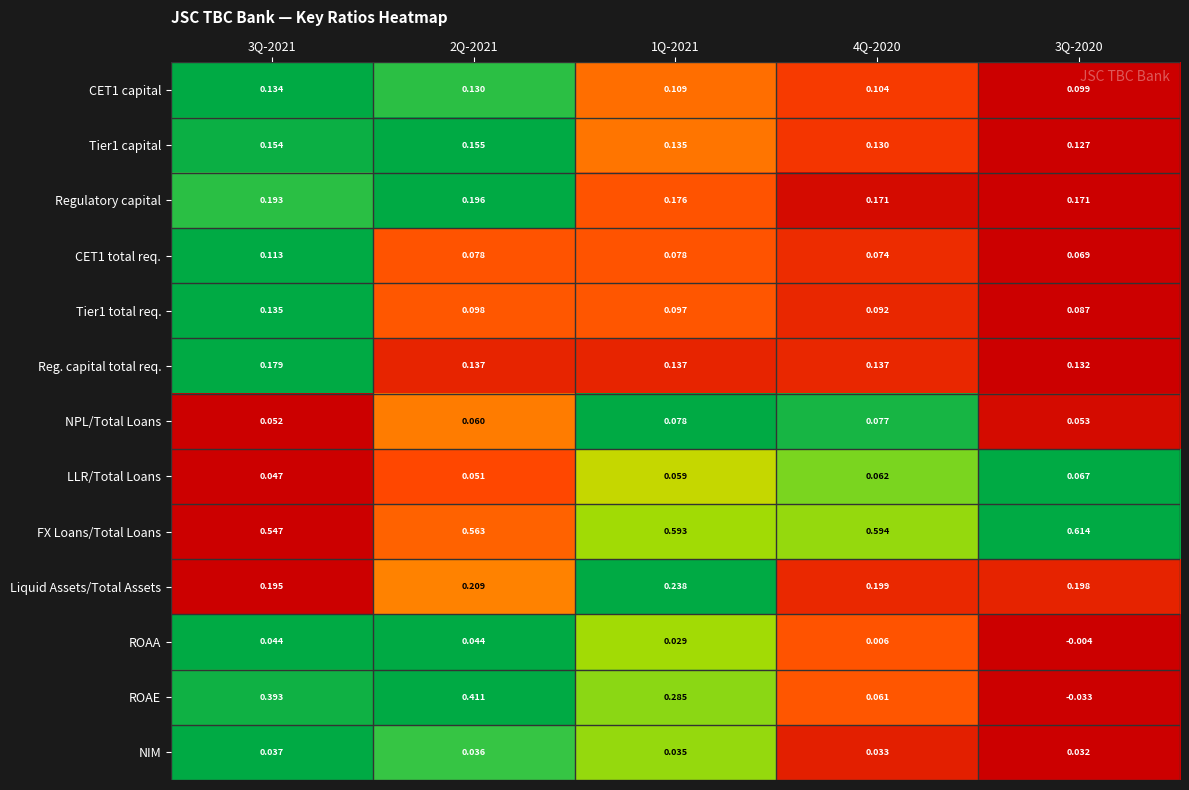

Which series has the largest total across all categories?

FX Loans/Total Loans